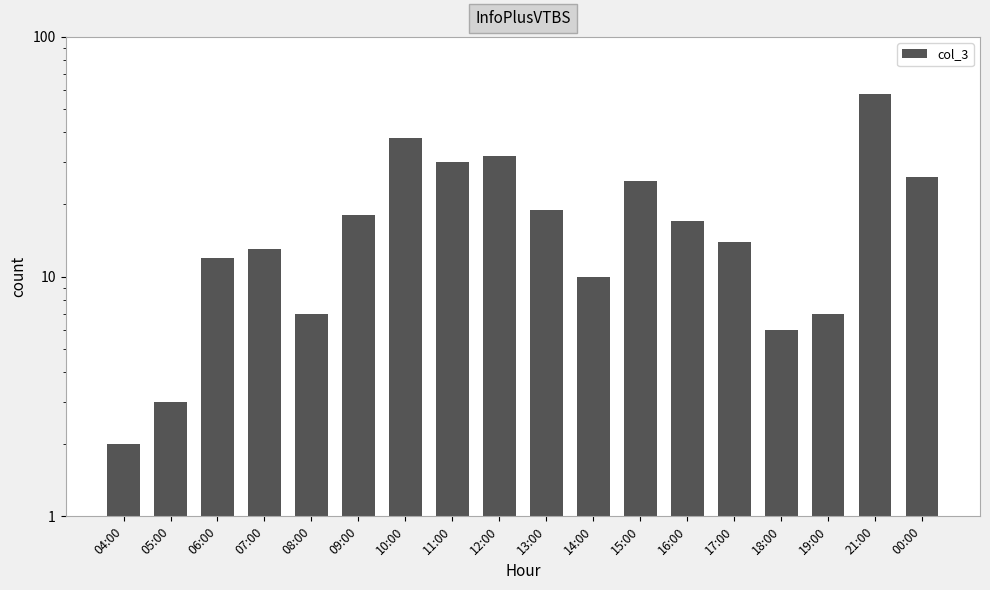

What value does the data have at 06:00, to the nearest 5?

10